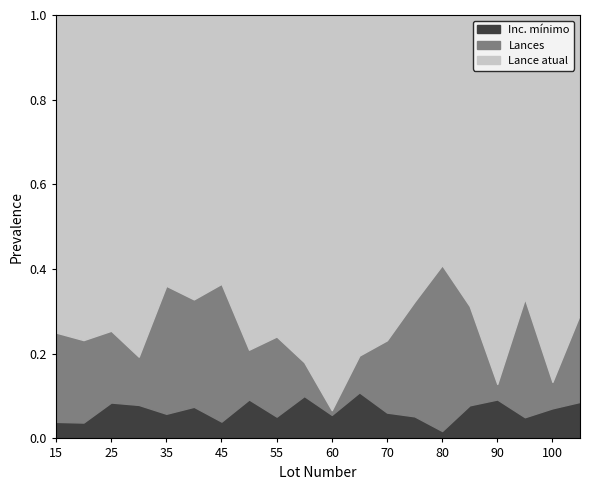

What is the total value across all series at 15?

1.0